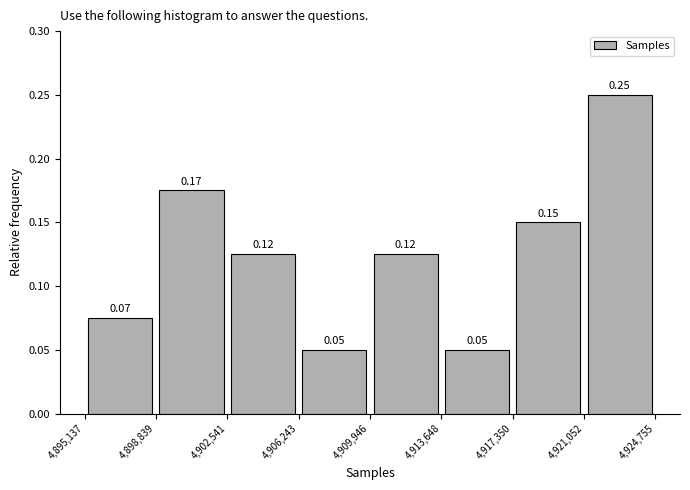

Which range on the x-axis has the tallest bar?

4,921,052 to 4,924,755